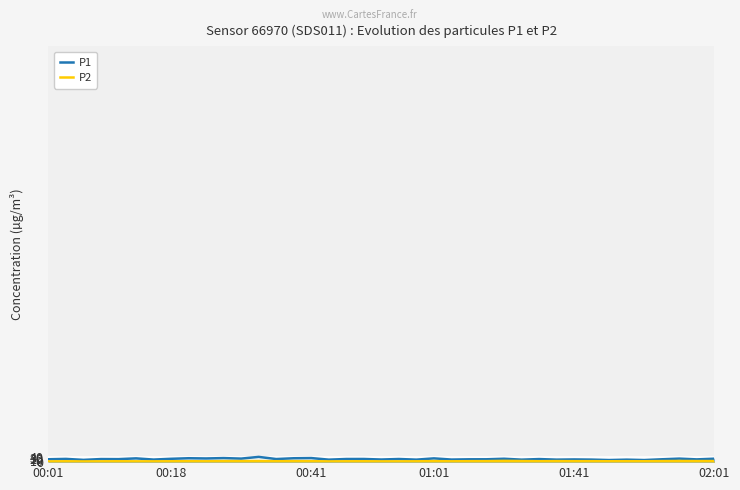

What is the sum of all P2 values?

259.4